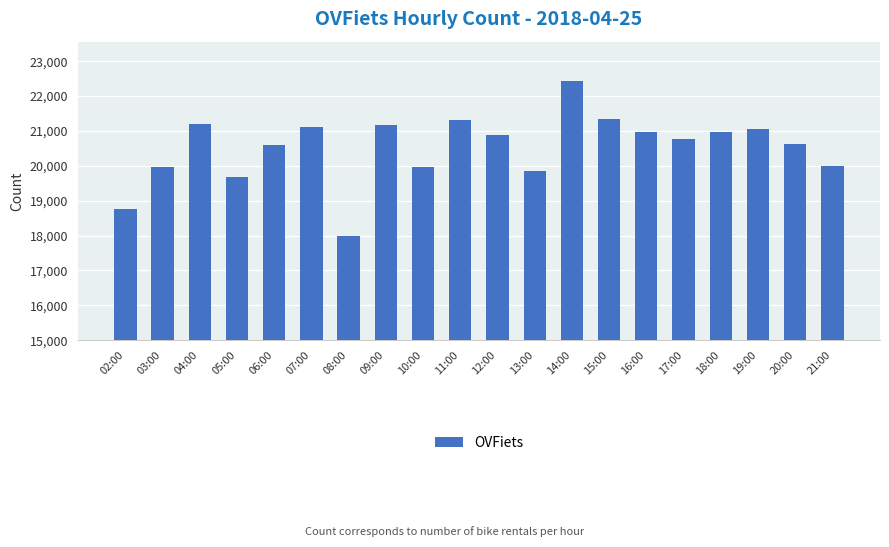

What is the value of the 17th bar from the left?

20958